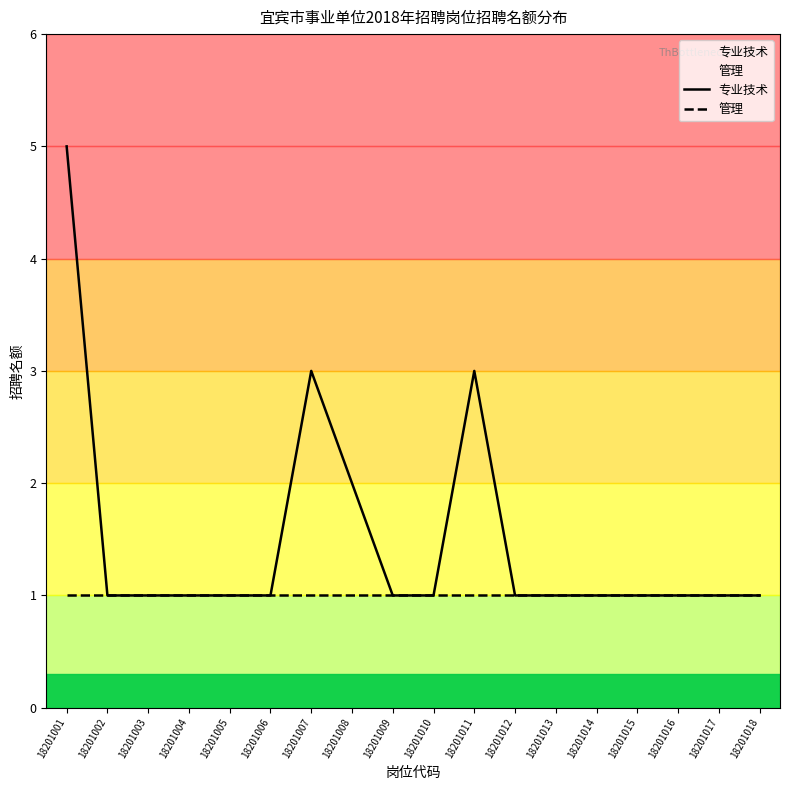

True or false: 管理 and 专业技术 intersect in this chart.

False